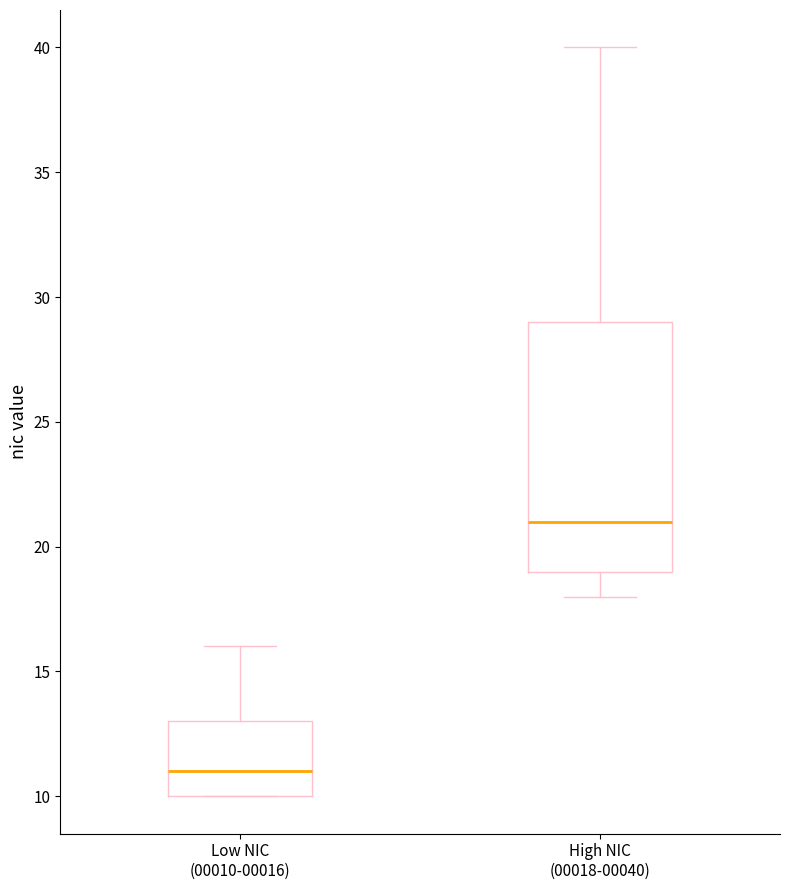

Reading left to right, read every box against the y-axis: the position of its median line, the range the box covers, and the ends of its whiskers. The values are not printed on the chart, so give them approximately, as read against the axis.

Low NIC (00010-00016): median 11, box 10 to 13, whiskers 10 to 16
High NIC (00018-00040): median 21, box 19 to 29, whiskers 18 to 40